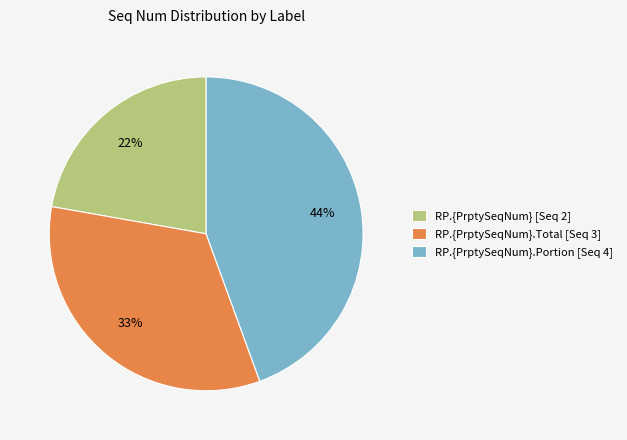

The RP.{PrptySeqNum} [Seq 2] slice represents 22% of the pie. True or false?

True